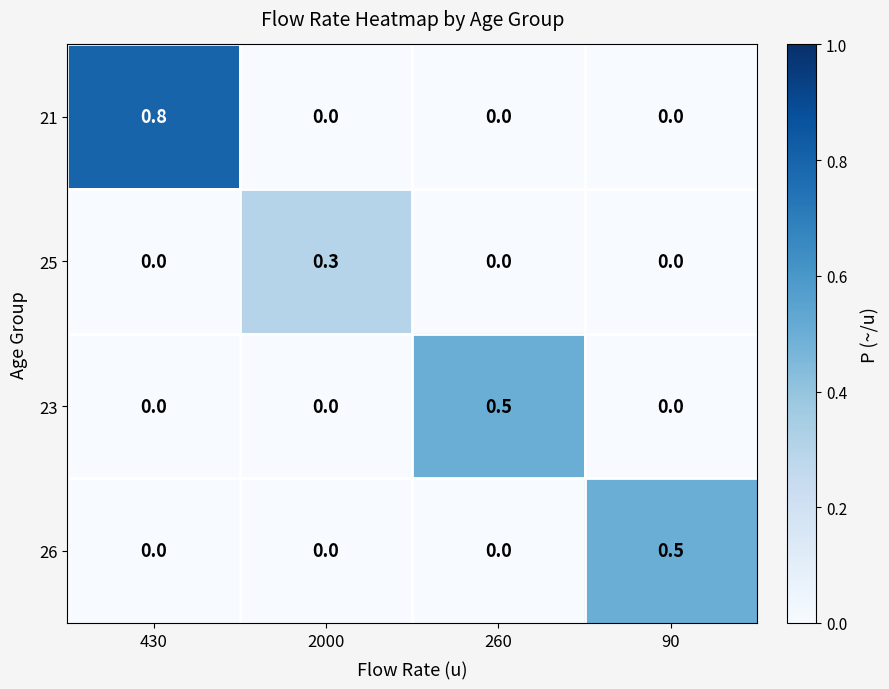

Which series has the largest total across all categories?

21